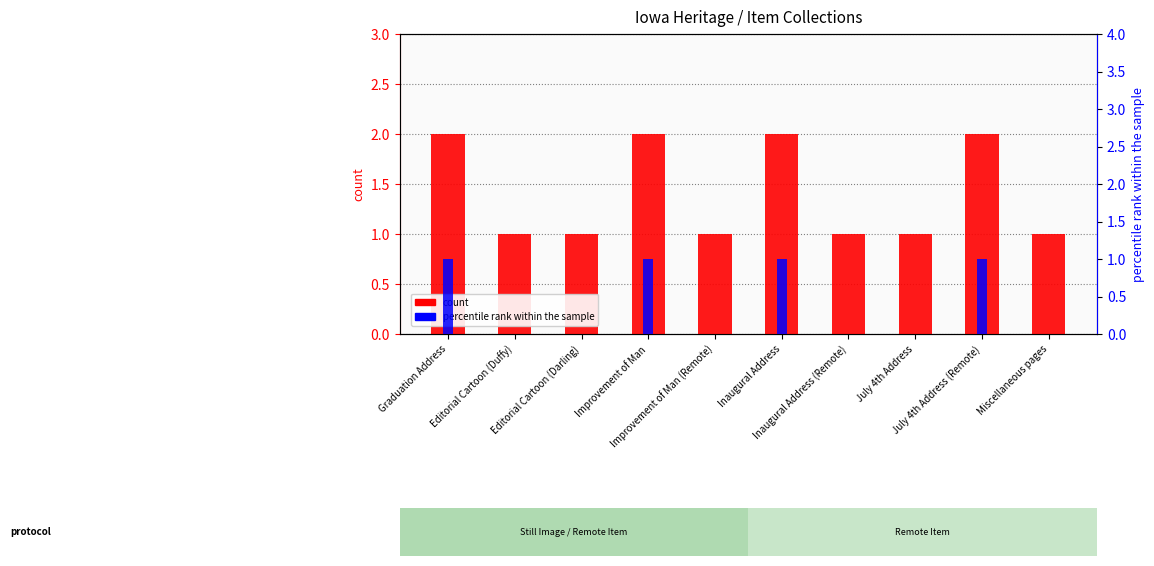

At which category is the sum across all series the highest?

Graduation Address